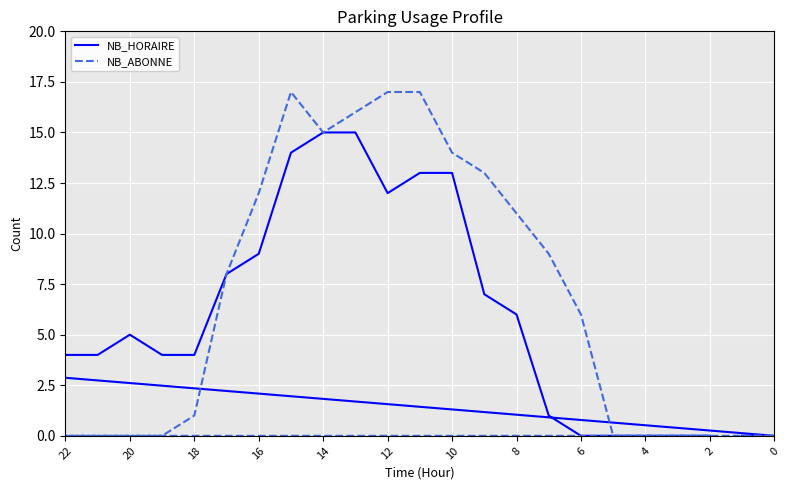

True or false: NB_ABONNE has more than 0 interior local peaks.

True